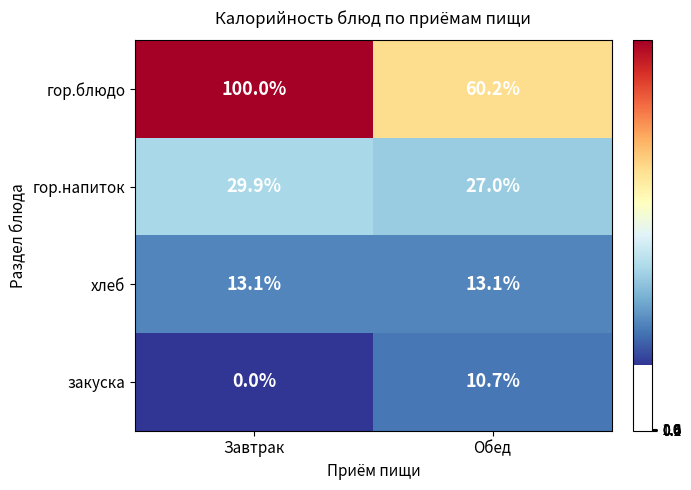

Where does the закуска series first go above 10?

Обед